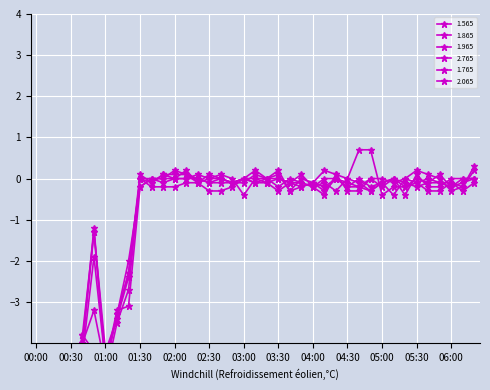

What is the difference between the highest and lowest values at 00:50?

3.0